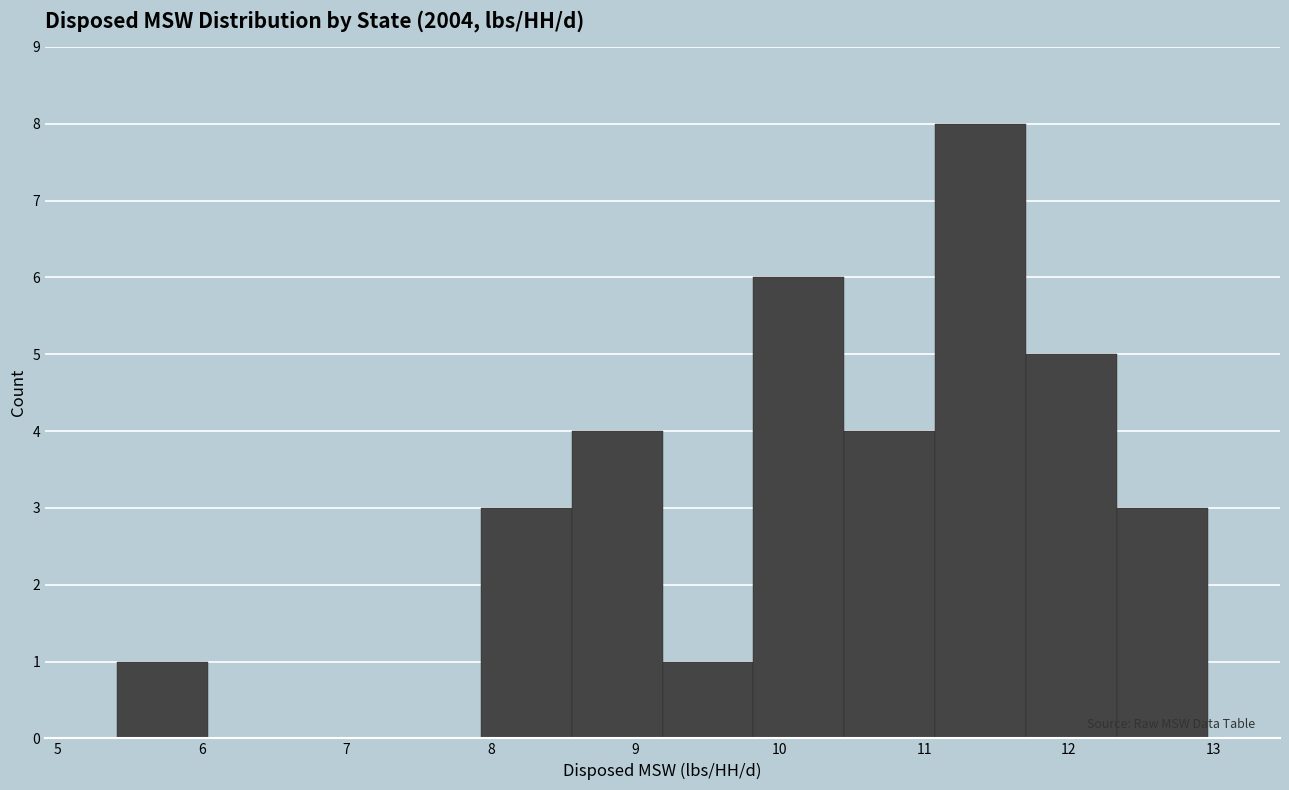

Reading left to right, transcribe this chart: for each bar, give the range it covers on the x-axis and its height. Neither the bar edges nor the heights are printed on the chart, so give them approximately, as read against the axes.

5.4 to 6.0: 1
6.0 to 6.7: 0
6.7 to 7.3: 0
7.3 to 7.9: 0
7.9 to 8.6: 3
8.6 to 9.2: 4
9.2 to 9.8: 1
9.8 to 10.4: 6
10.4 to 11.1: 4
11.1 to 11.7: 8
11.7 to 12.3: 5
12.3 to 13.0: 3